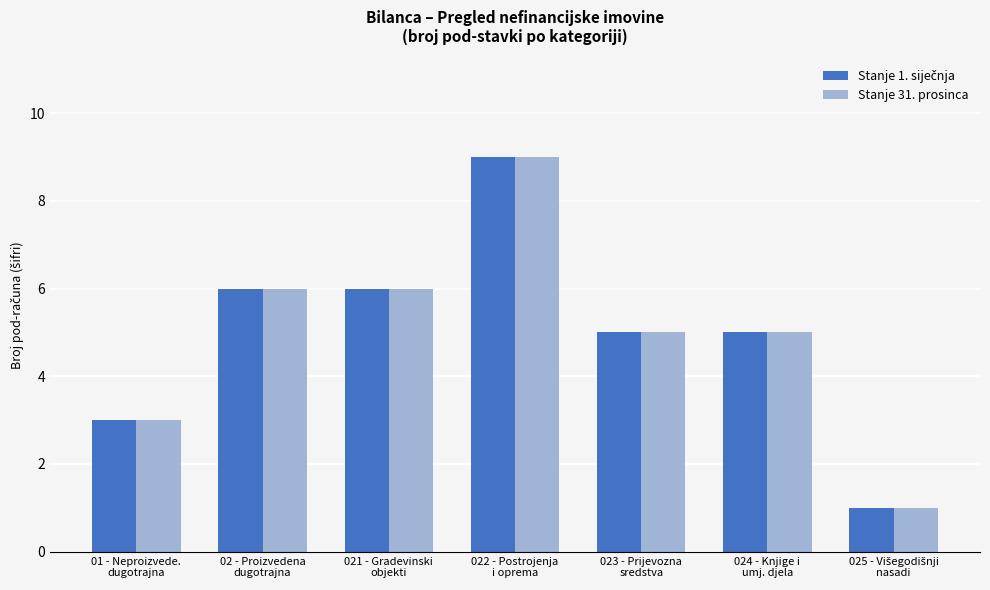

What is the average value of the Stanje 31. prosinca series?

5